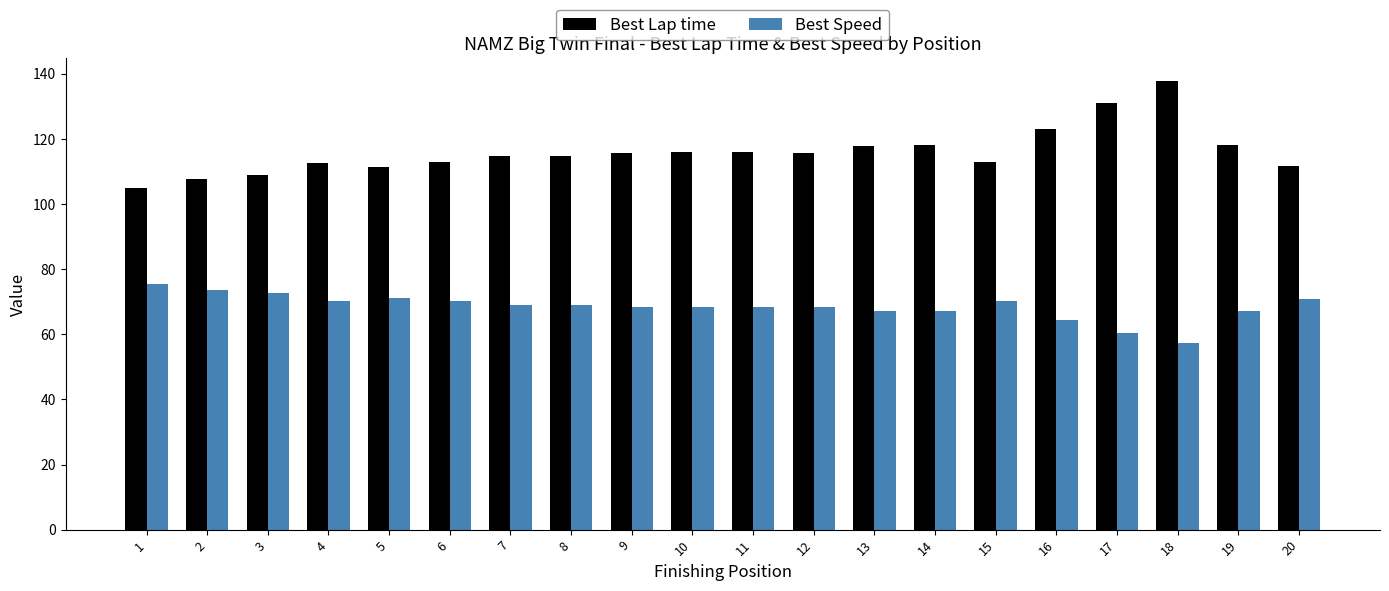

What value does the Best Speed series have at 9?

68.5